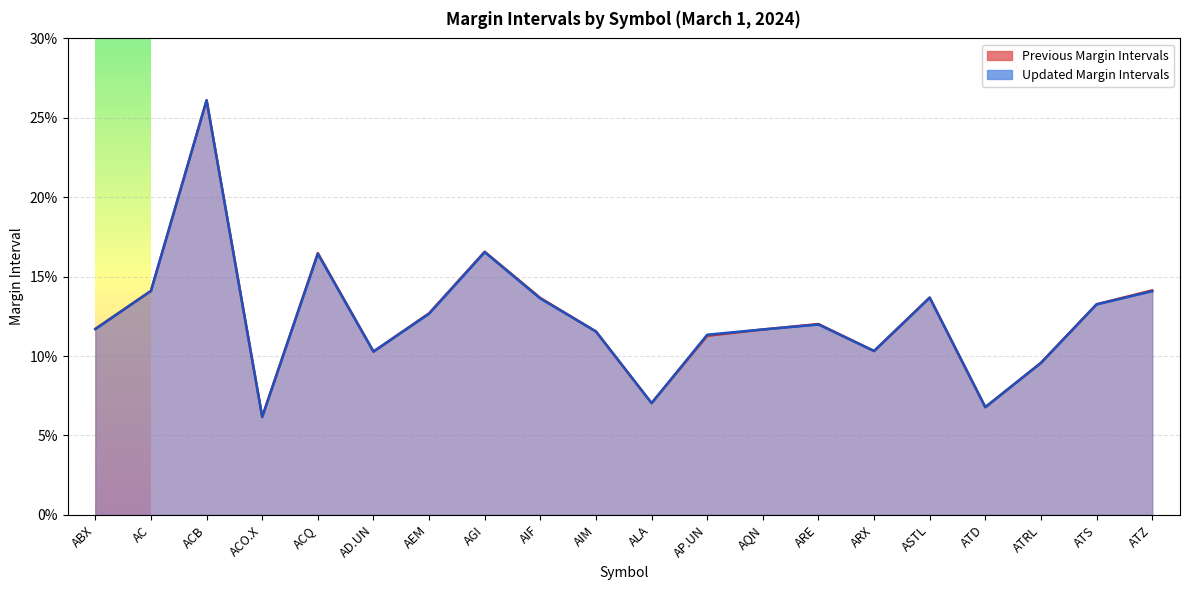

Rank the series by their average value, from lowest to highest.

Updated Margin Intervals, Previous Margin Intervals